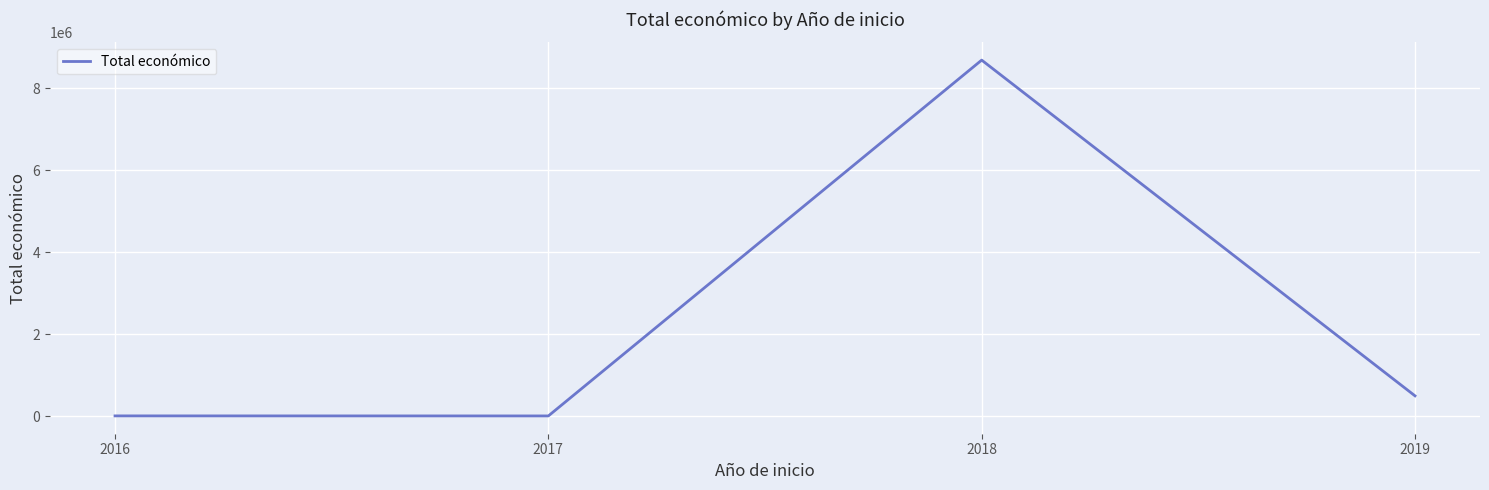

True or false: the data has more than 2 interior local peaks.

False